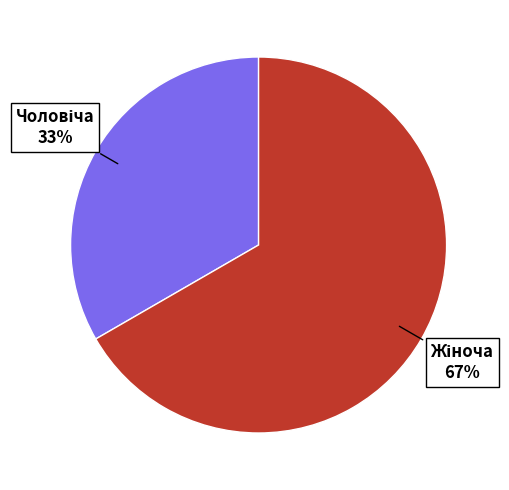

Count the number of slices in the pie.

2